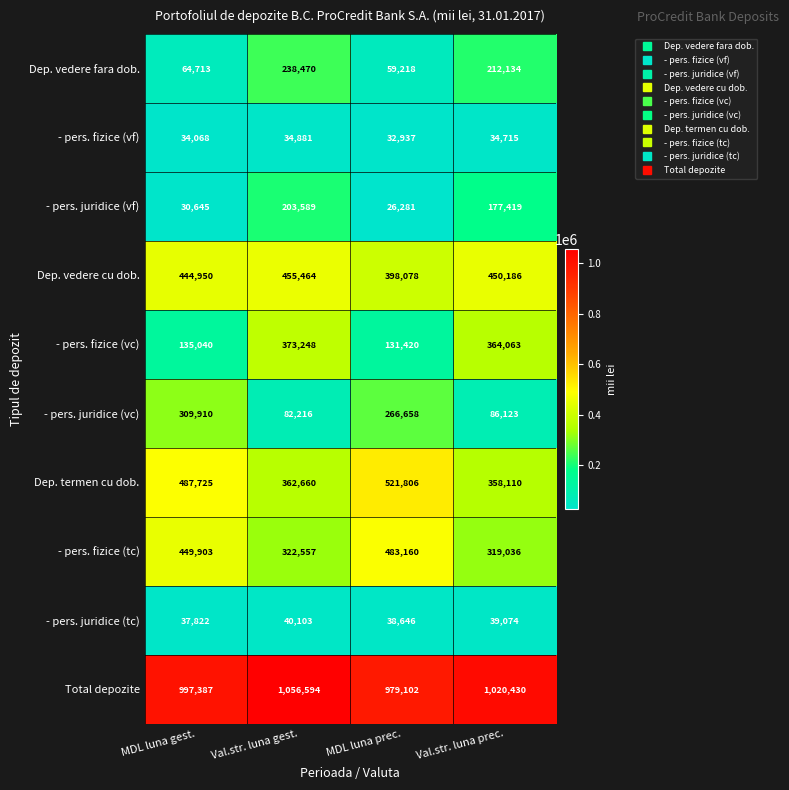

What is the greatest value displayed?

1056594